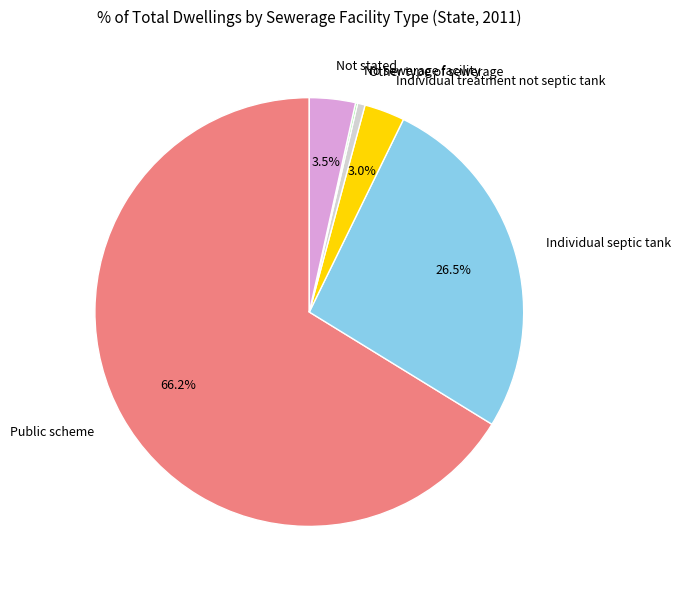

What is the majority slice?

Public scheme